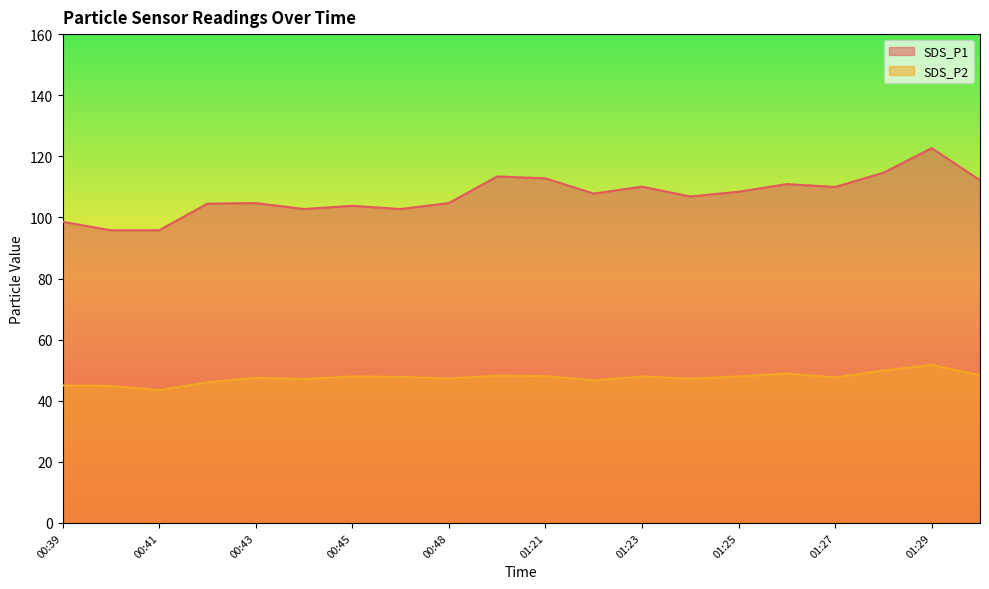

Which category has the highest value across all series?

01:29